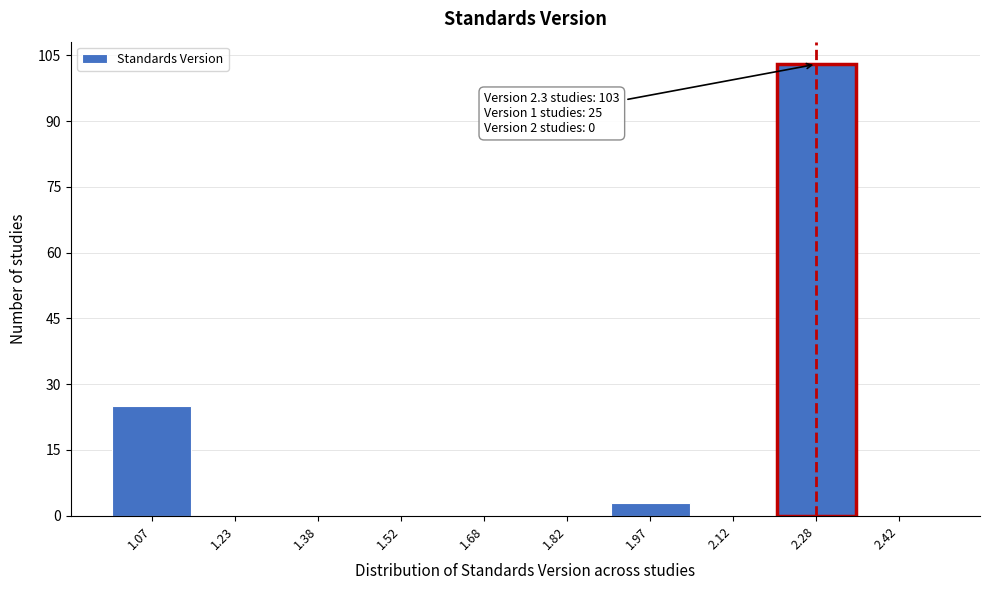

Over which range of the x-axis is the bar tallest?

2.20 to 2.35